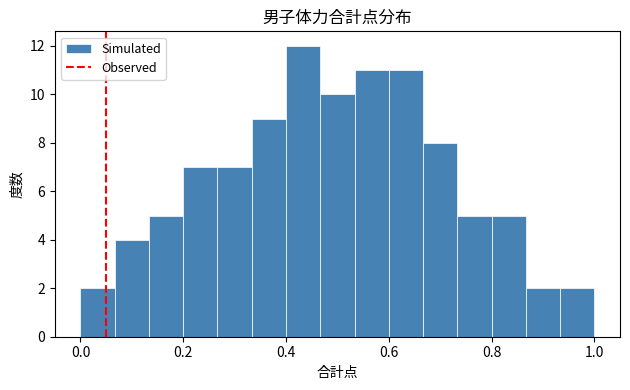

Read against the x-axis, roughly where is the centre of the tallest bar?

0.44